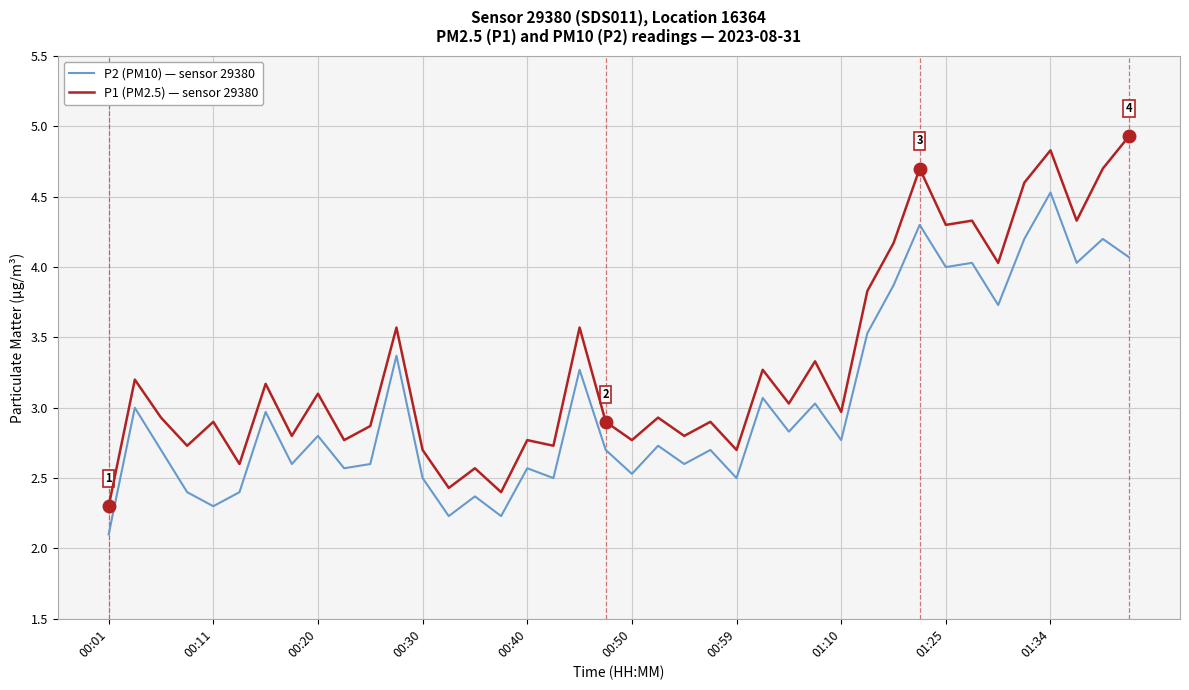

How many lines are shown in the chart?

2